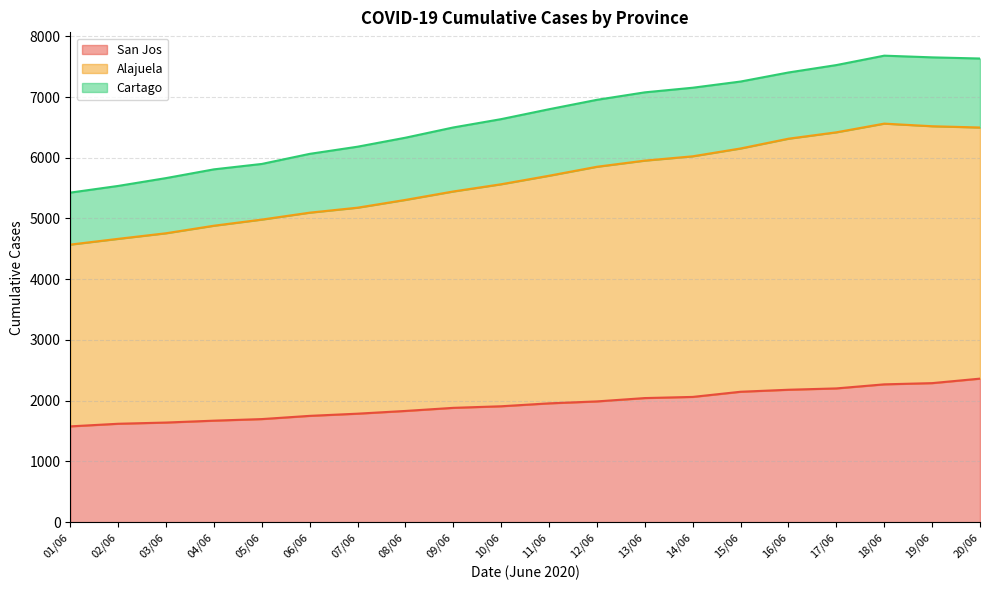

Is the value of Alajuela at 07/06 greater than the value of San Jos at 06/06?

Yes